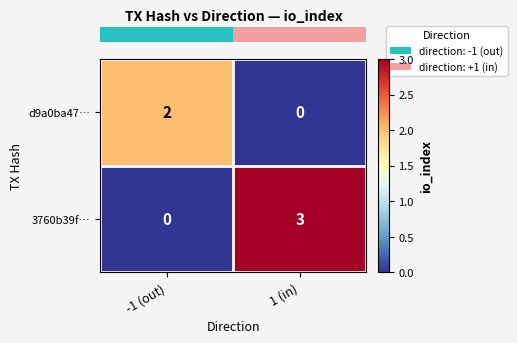

Reading left to right, what are all the values shown in this chart?

d9a0ba47…: -1 (out)=2	1 (in)=0
3760b39f…: -1 (out)=0	1 (in)=3